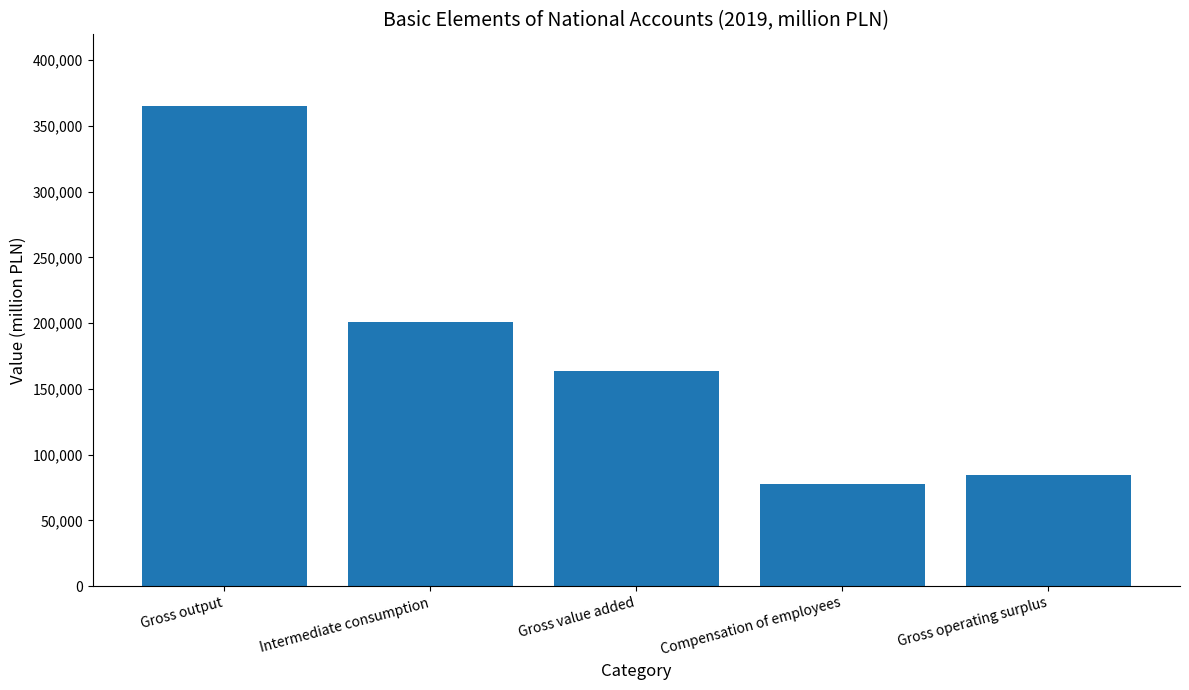

List the labels in order of value, smallest first.

Compensation of employees, Gross operating surplus, Gross value added, Intermediate consumption, Gross output